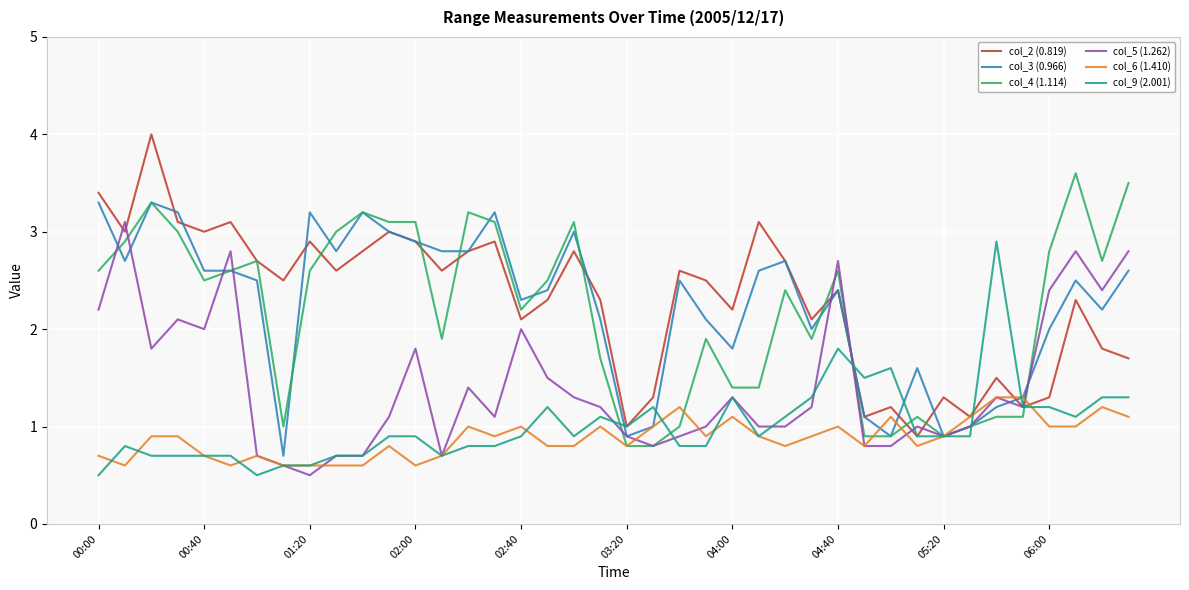

What is the minimum value for col_6 (1.410)?

0.6